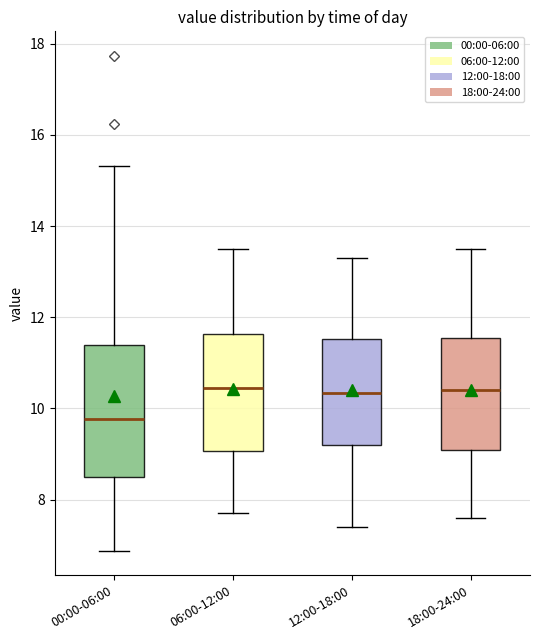

Which box's median line is the lowest?

00:00-06:00